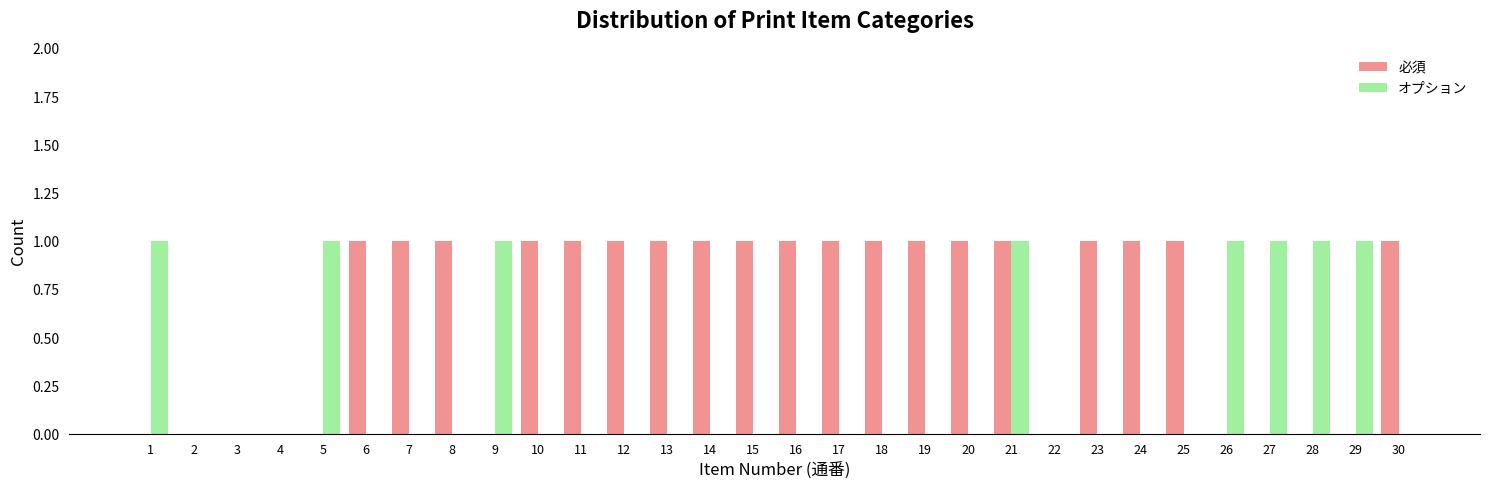

Is the value of 必須 at 15 greater than the value of オプション at 6?

Yes